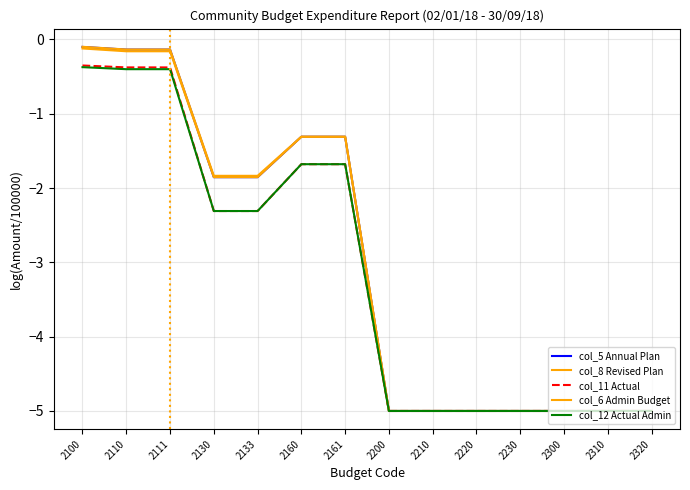

At how many categories does at least one series exceed -4?

7